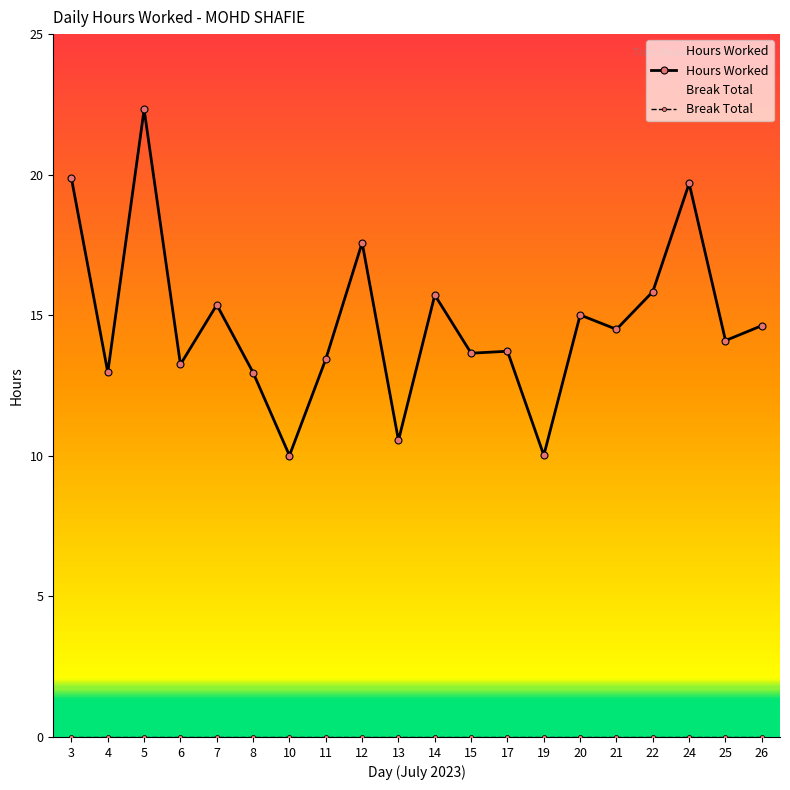

At which category does the data reach its first local peak?

5